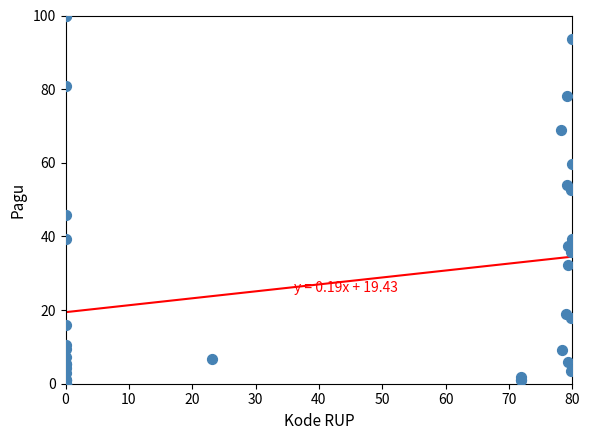

What Y value in the scatter plot is closest to 50?

52.5